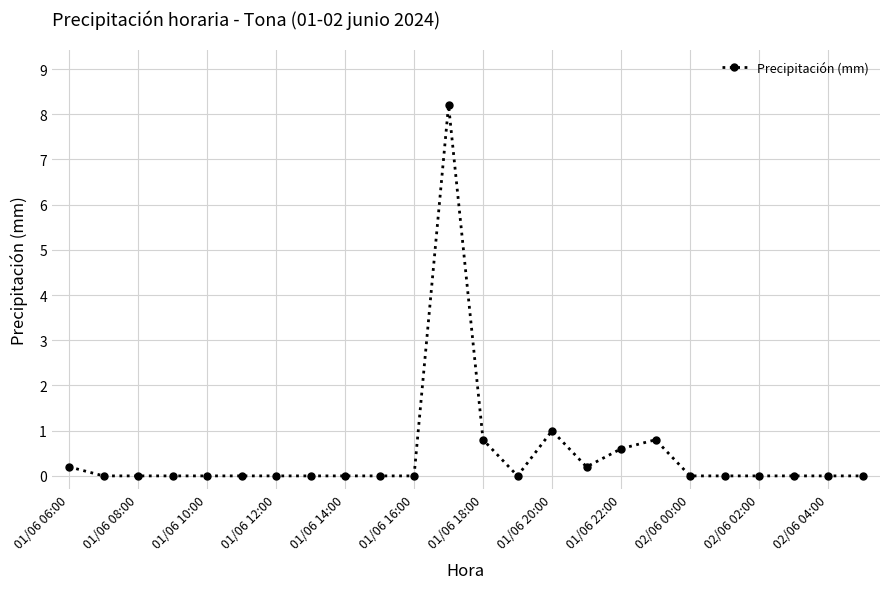

How many series are shown in this chart?

1